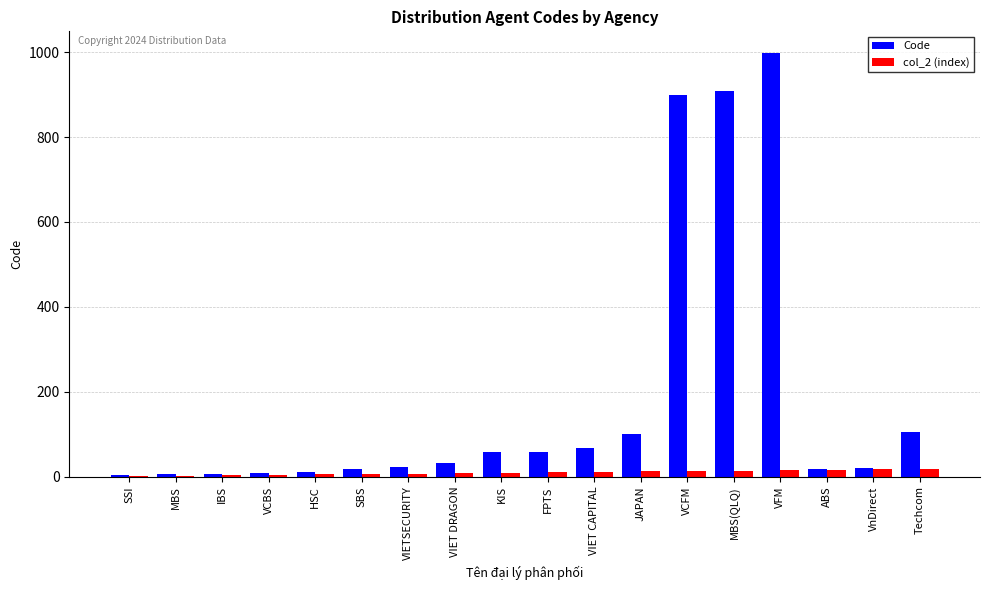

True or false: Code has a value of 36 at JAPAN.

False